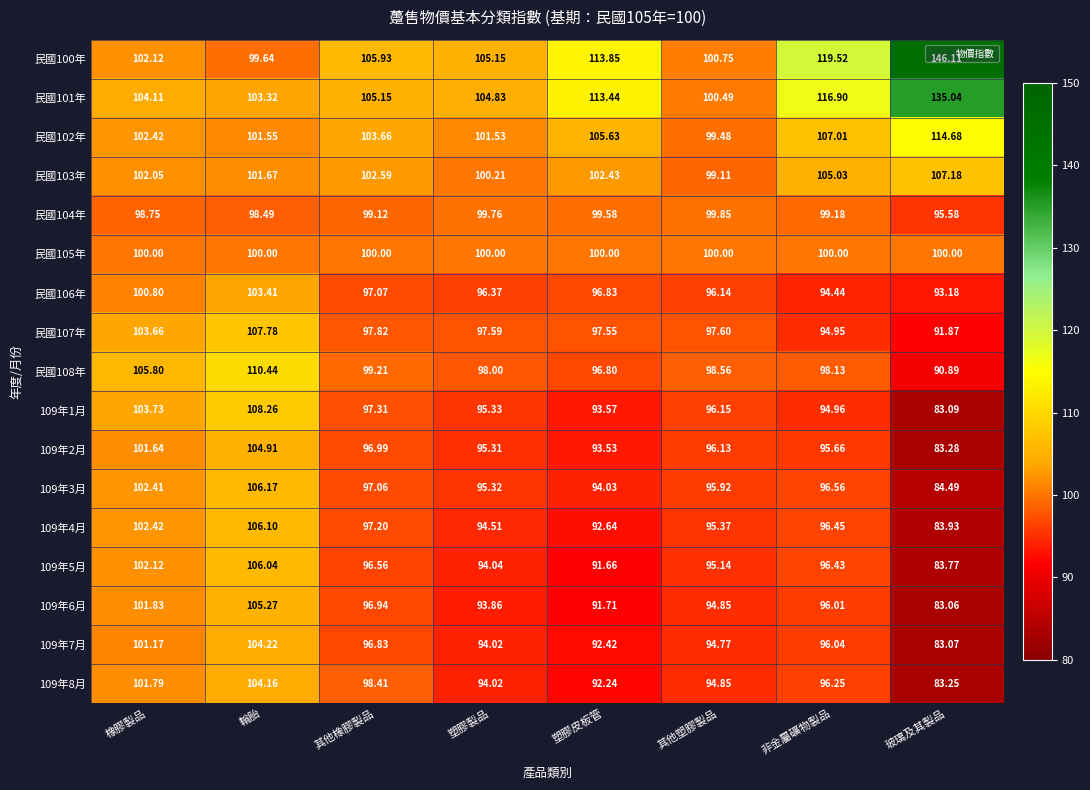

At which category is the sum across all series the highest?

輪胎